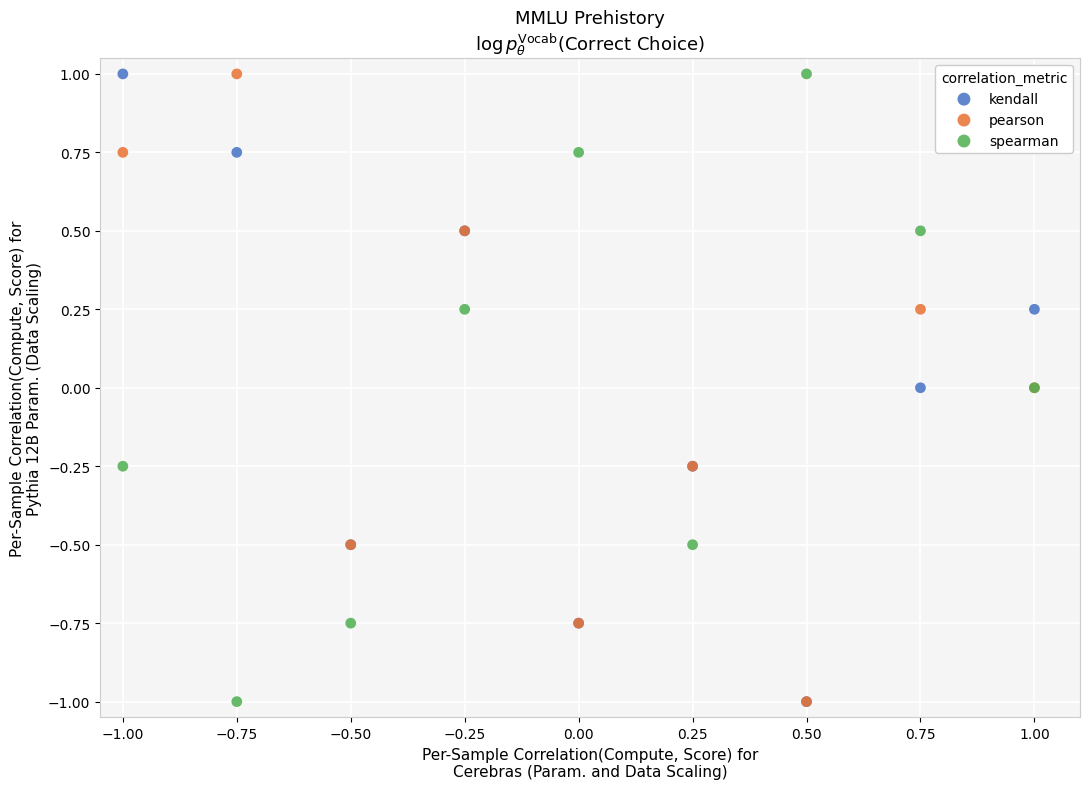

What are all the series names shown in the legend?

kendall, pearson, spearman